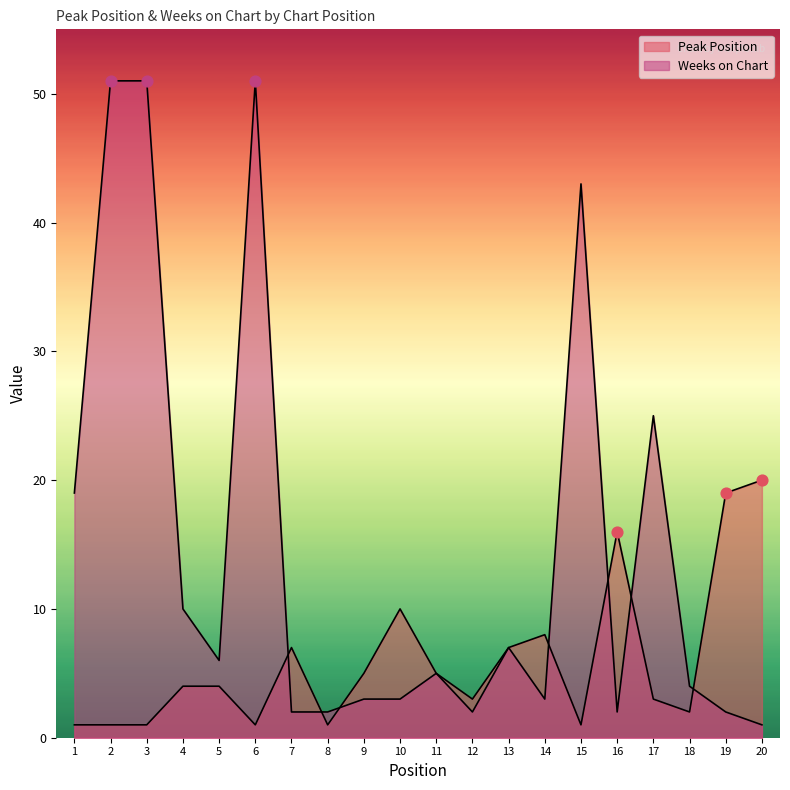

At which category is the sum across all series the highest?

2